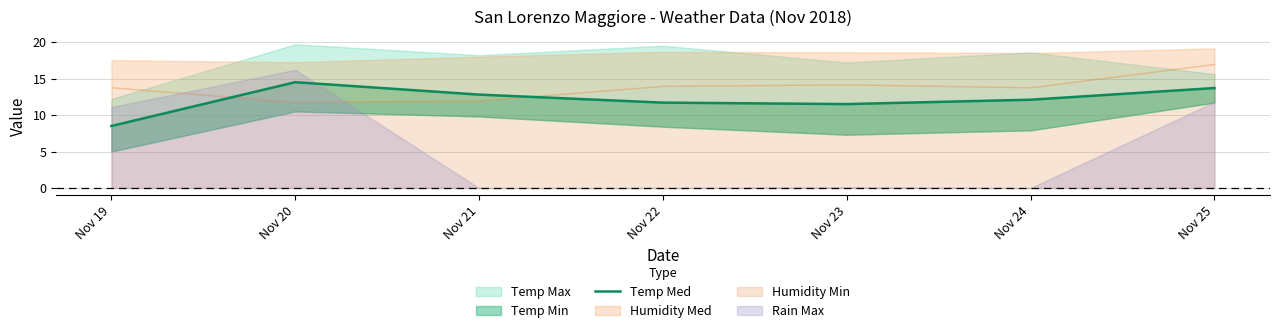

Approximately how many times larger is the value at Nov 21 compared to Nov 25?

0.9